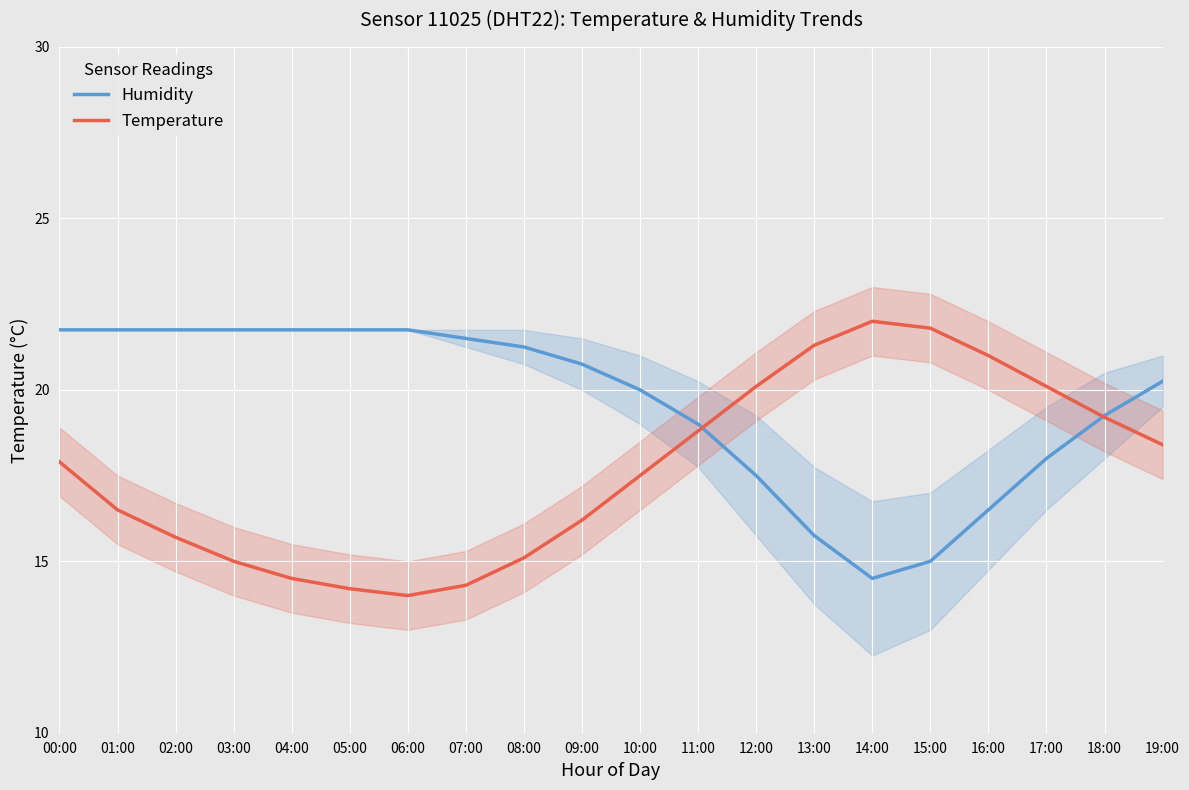

What is the total value across all series at 12:00?

37.6